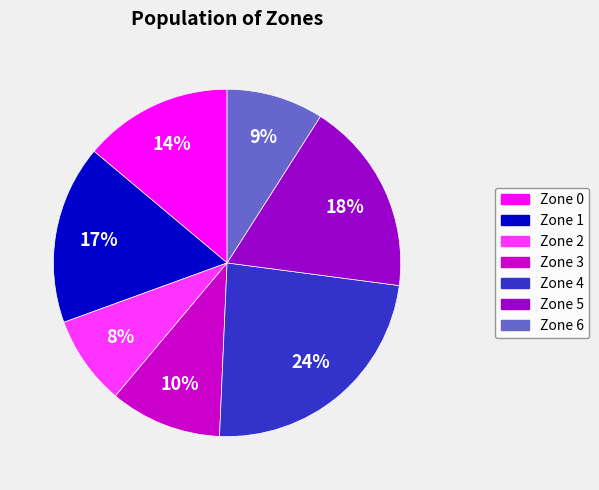

Count the number of slices in the pie.

7